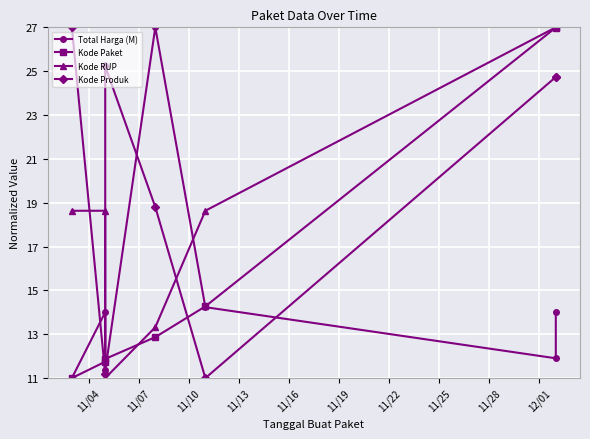

At which label does Kode Produk first exceed 24?

11/04